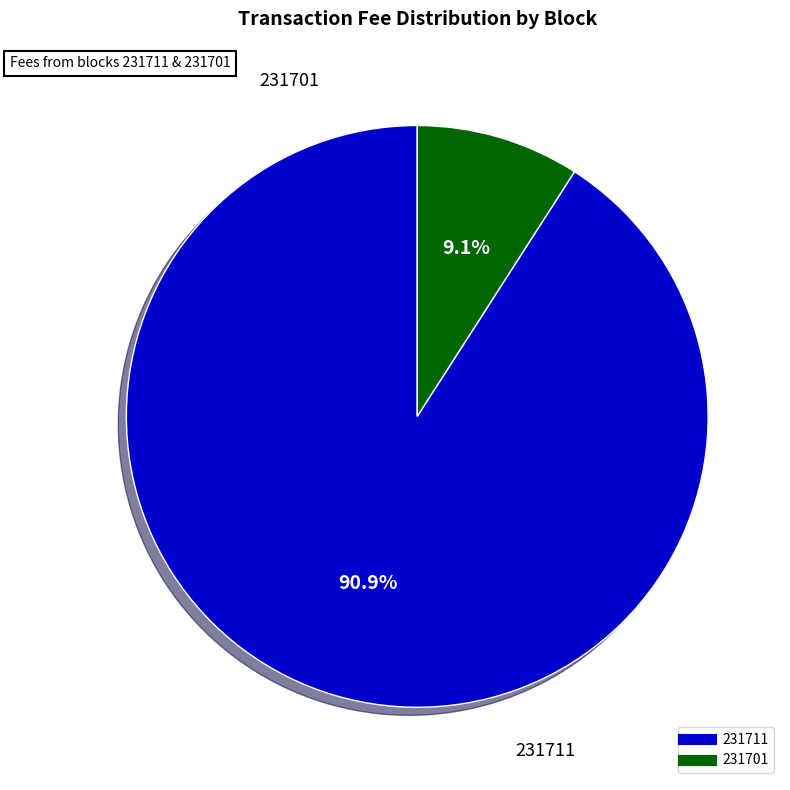

Rank the categories by value from lowest to highest.

231701, 231711